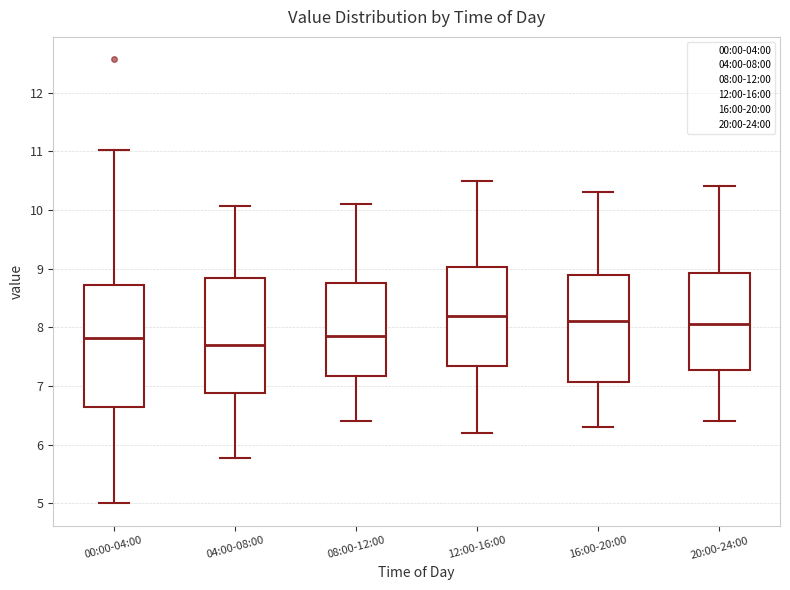

Comparing the boxes themselves (not the whiskers), which one is the tallest?

00:00-04:00